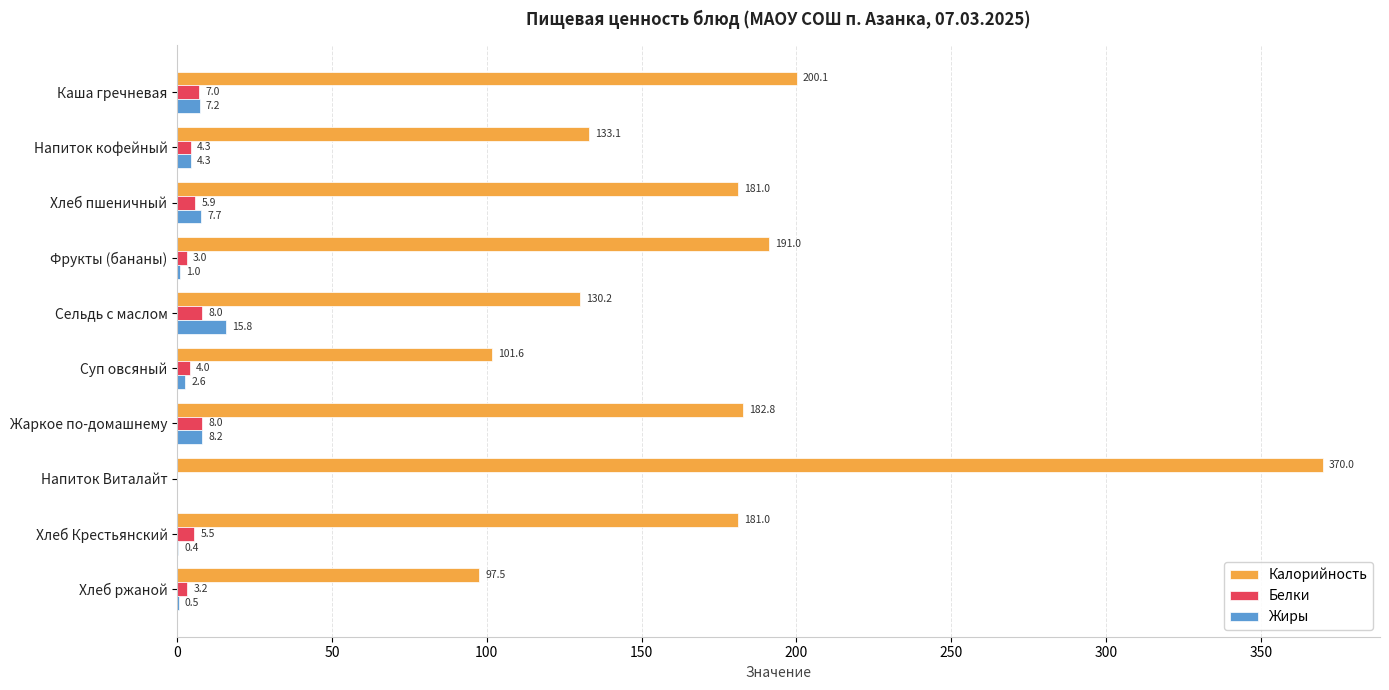

What is the sum of all Калорийность values?

1768.3